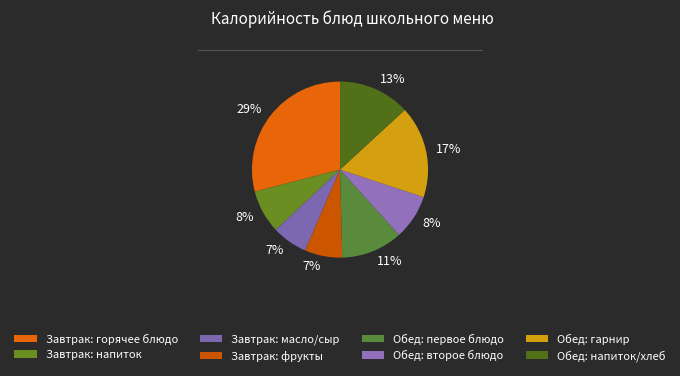

What is the largest slice in the pie chart?

Завтрак: горячее блюдо